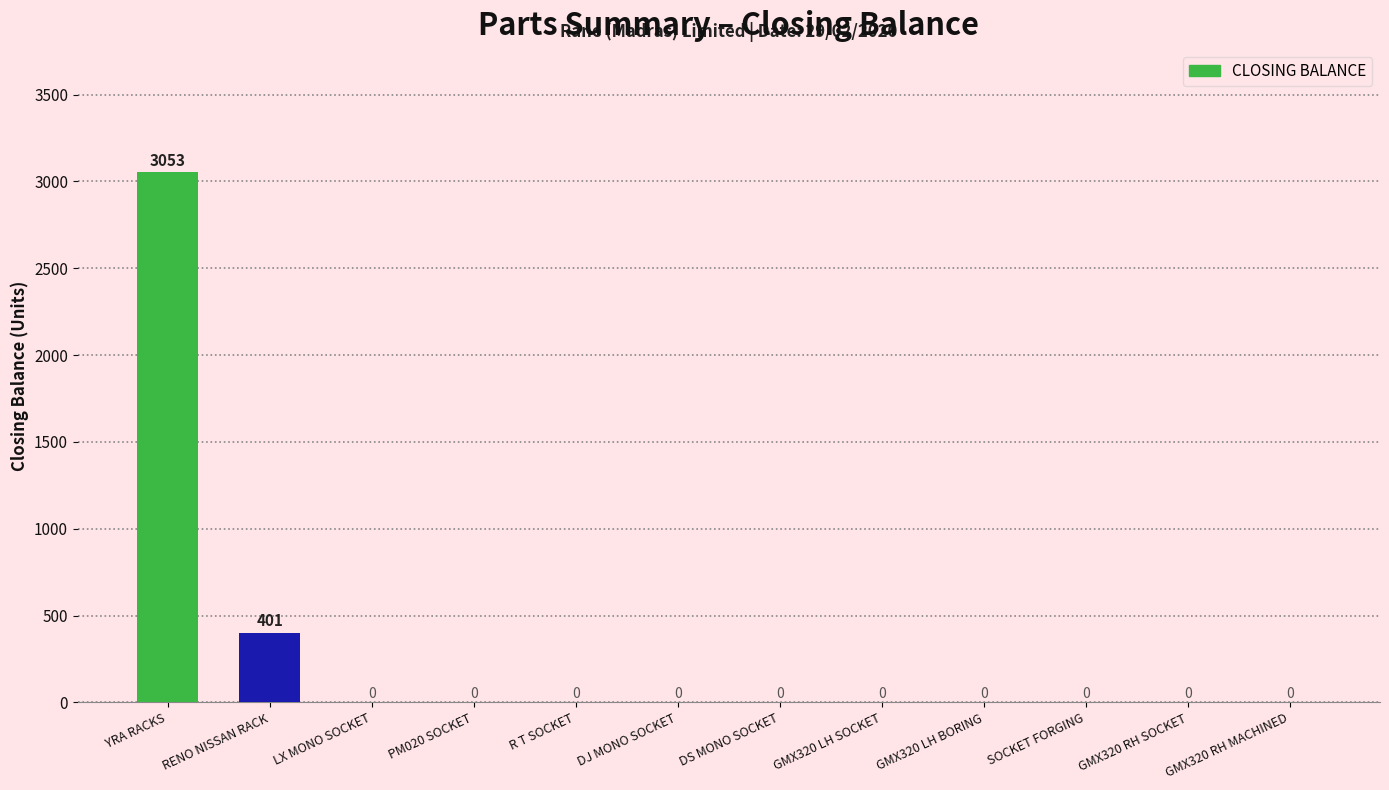

What value does the data have at YRA RACKS, to the nearest 10?

3050